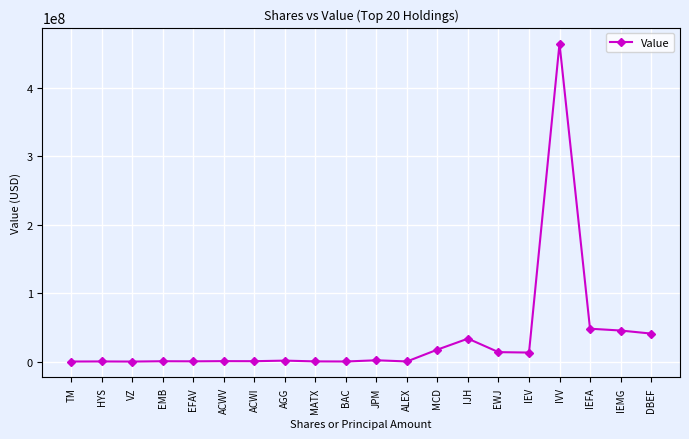

Approximately how many times larger is the value at EMB compared to MCD?

0.1